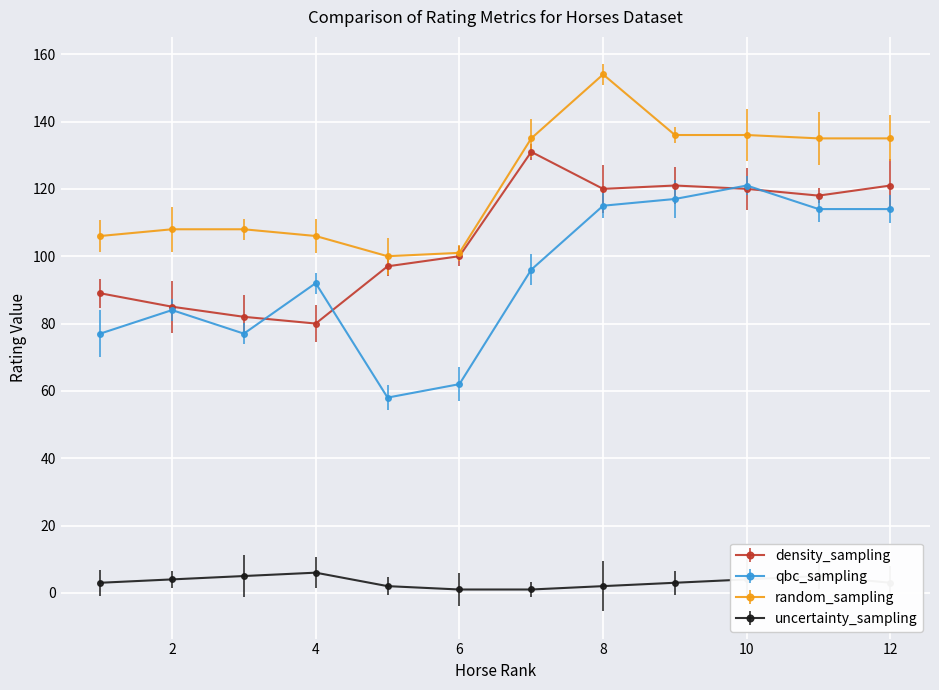

At how many categories does at least one series exceed 8?

12